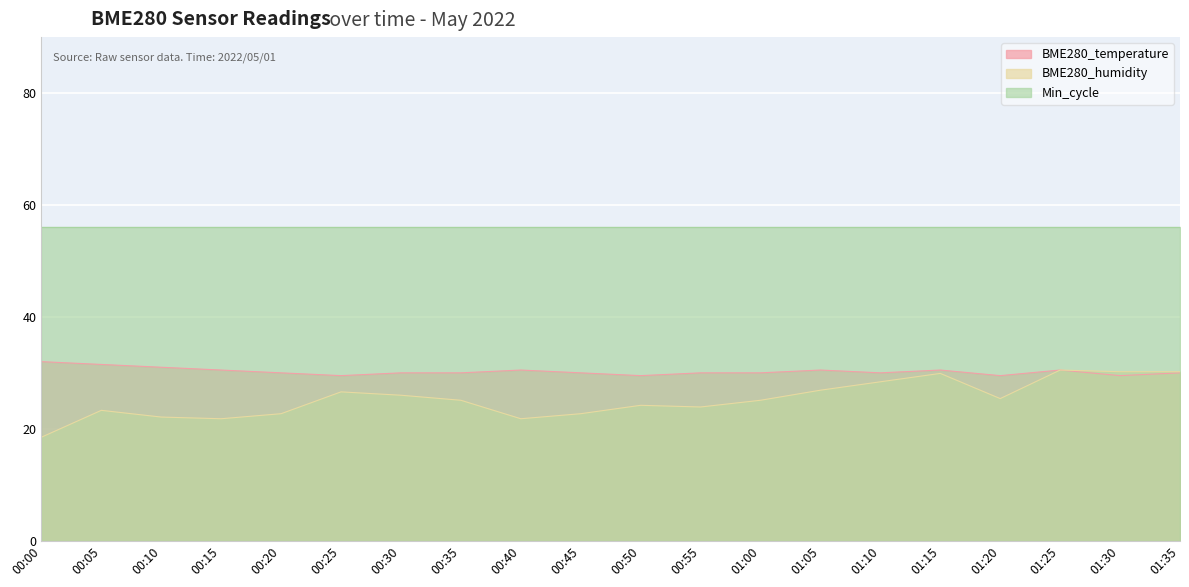

True or false: Min_cycle has a value of 56.0 at 00:00.

True